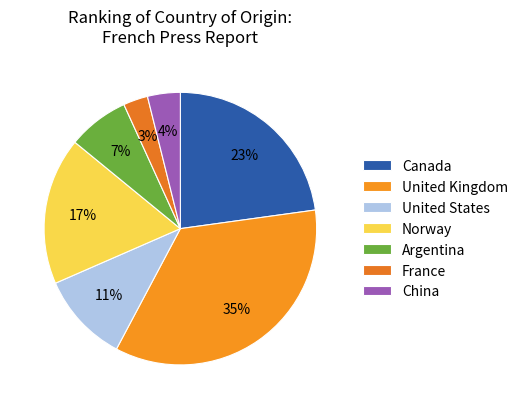

True or false: Canada accounts for 23% of the total.

True